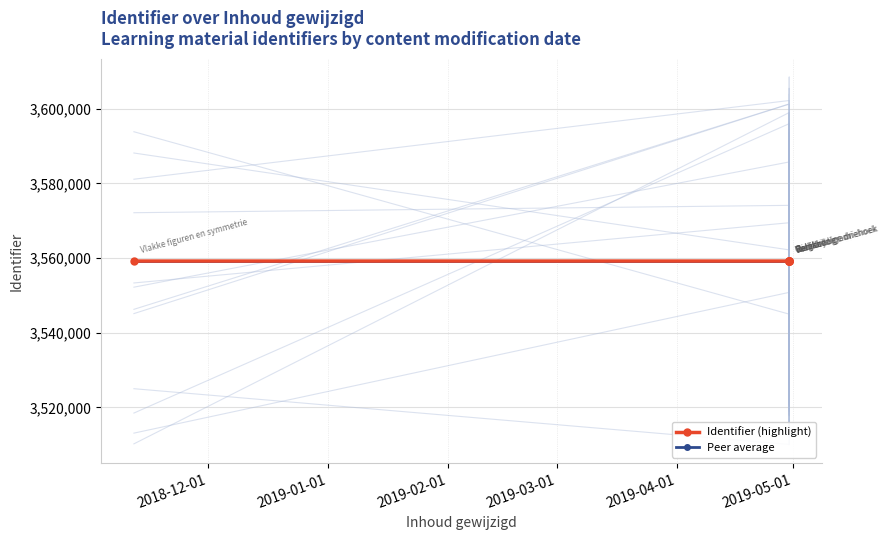

Count the number of categories in the chart.

8